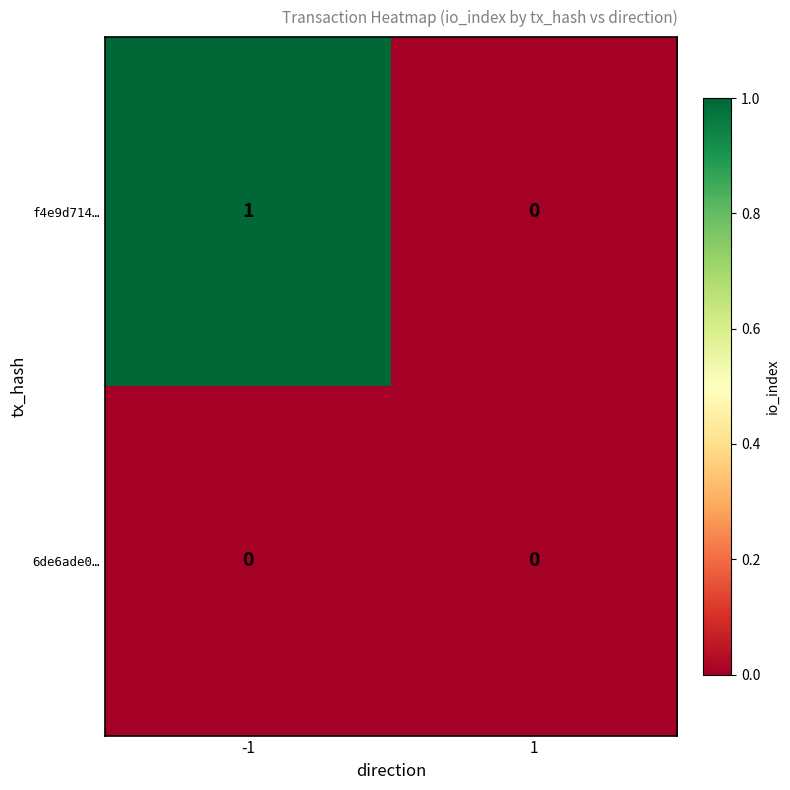

Rank the series by their average value, from lowest to highest.

6de6ade0…, f4e9d714…